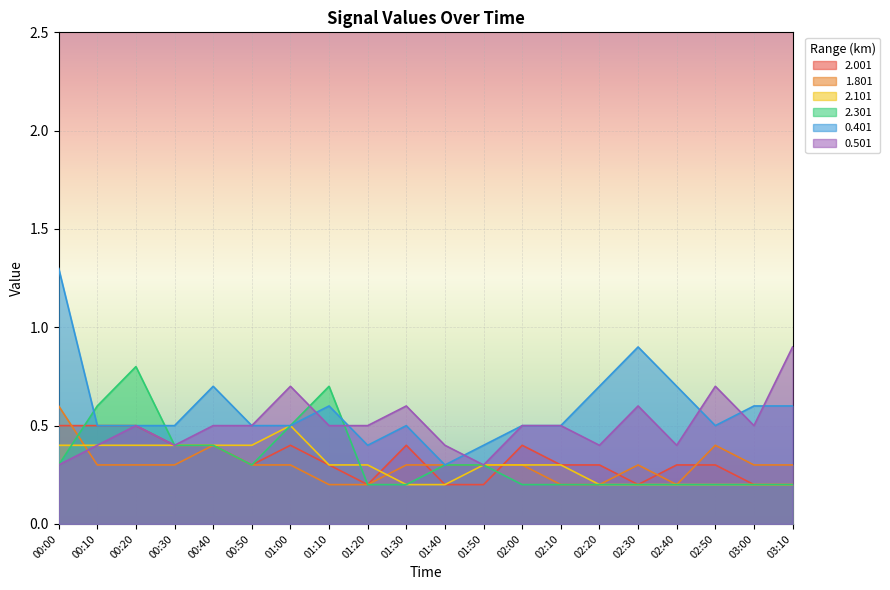

Reading left to right, extract all data points from this chart.

2.001: 0.5	0.5	0.5	0.4	0.4	0.3	0.4	0.3	0.2	0.4	0.2	0.2	0.4	0.3	0.3	0.2	0.3	0.3	0.2	0.2
1.801: 0.6	0.3	0.3	0.3	0.4	0.3	0.3	0.2	0.2	0.3	0.3	0.3	0.3	0.2	0.2	0.3	0.2	0.4	0.3	0.3
2.101: 0.4	0.4	0.4	0.4	0.4	0.4	0.5	0.3	0.3	0.2	0.2	0.3	0.3	0.3	0.2	0.2	0.2	0.2	0.2	0.2
2.301: 0.3	0.6	0.8	0.4	0.4	0.3	0.5	0.7	0.2	0.2	0.3	0.3	0.2	0.2	0.2	0.2	0.2	0.2	0.2	0.2
0.401: 1.3	0.5	0.5	0.5	0.7	0.5	0.5	0.6	0.4	0.5	0.3	0.4	0.5	0.5	0.7	0.9	0.7	0.5	0.6	0.6
0.501: 0.3	0.4	0.5	0.4	0.5	0.5	0.7	0.5	0.5	0.6	0.4	0.3	0.5	0.5	0.4	0.6	0.4	0.7	0.5	0.9